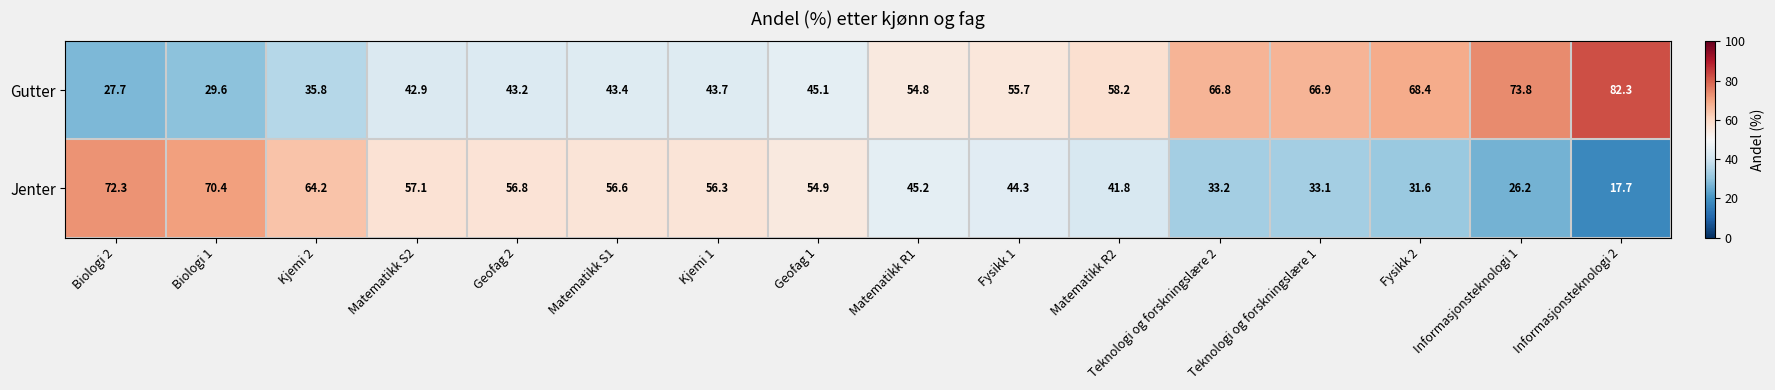

The value of Jenter at Matematikk R1 is 19.5. True or false?

False